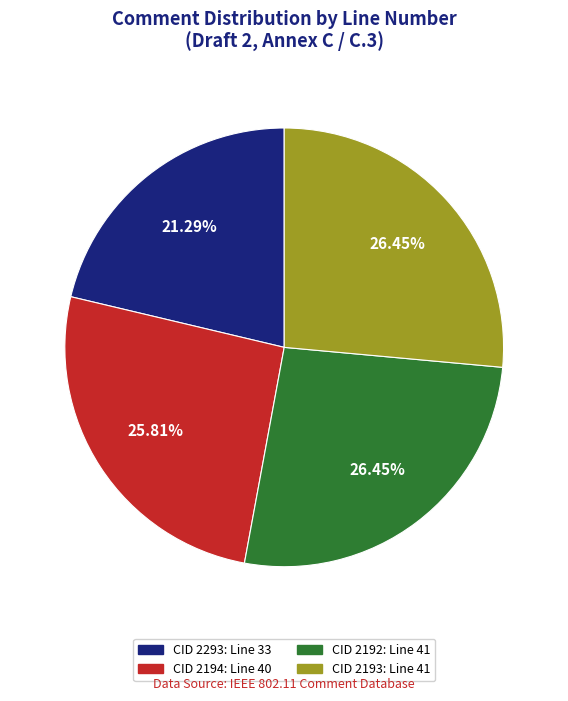

How many segments does this pie chart have?

4